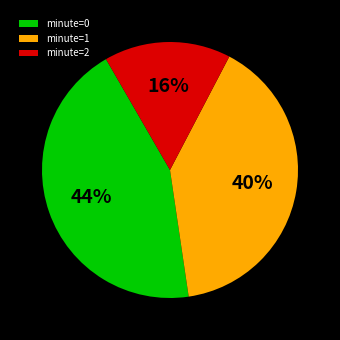

Count the number of slices in the pie.

3